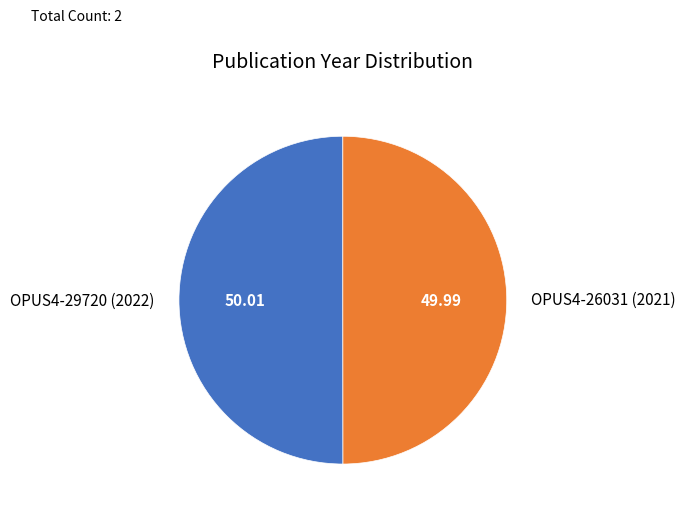

Do OPUS4-29720 (2022) and OPUS4-26031 (2021) together represent more than half of the pie?

Yes